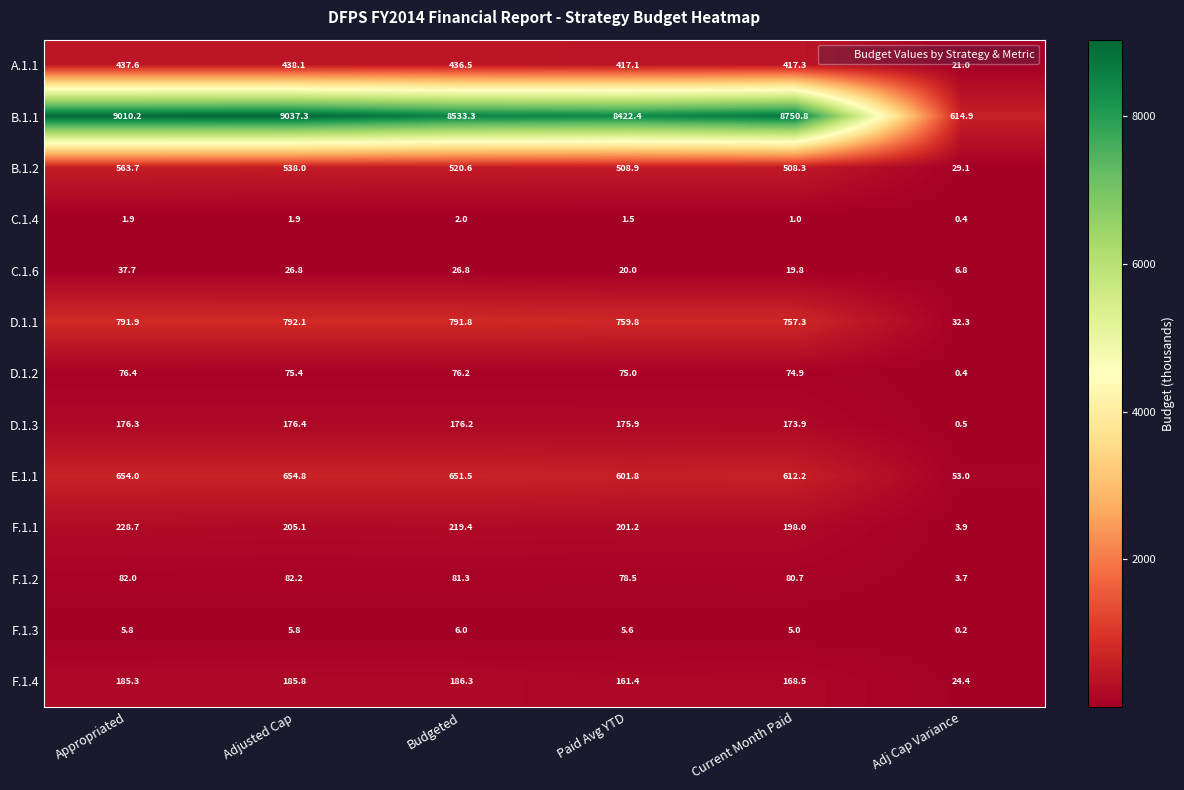

Rank the categories by F.1.1 value from lowest to highest.

Adj Cap Variance, Current Month Paid, Paid Avg YTD, Adjusted Cap, Budgeted, Appropriated